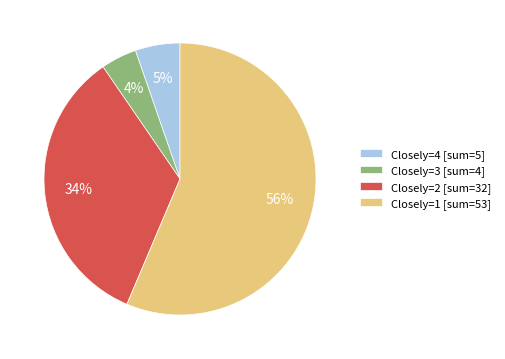

Is there a majority slice in this chart?

Yes